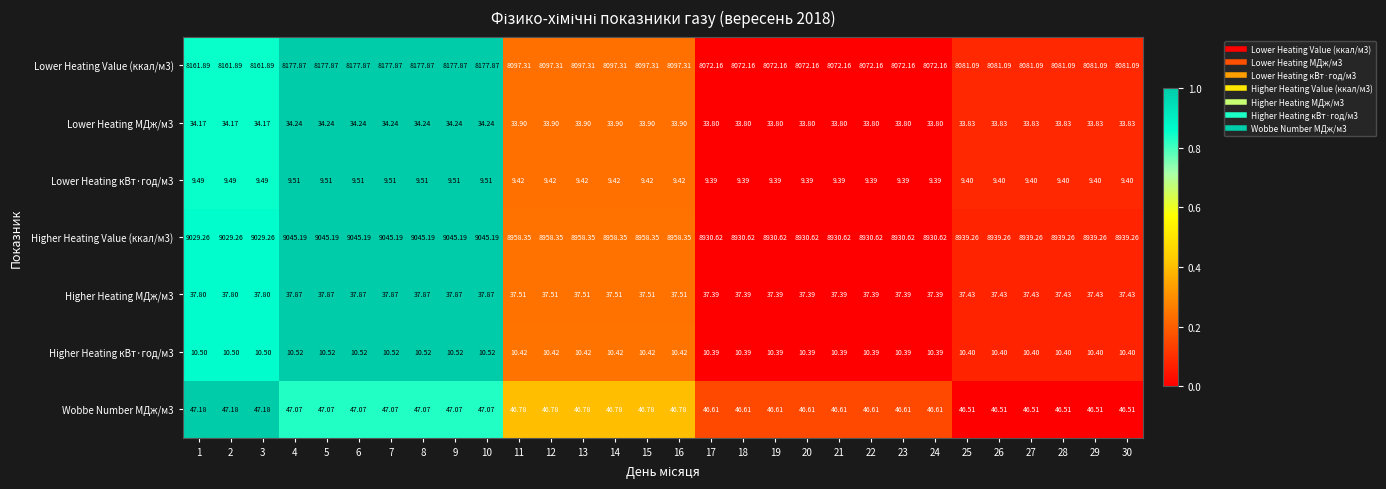

Is the value of Lower Heating Value (ккал/м3) at 6 greater than the value of Lower Heating кВт·год/м3 at 1?

Yes